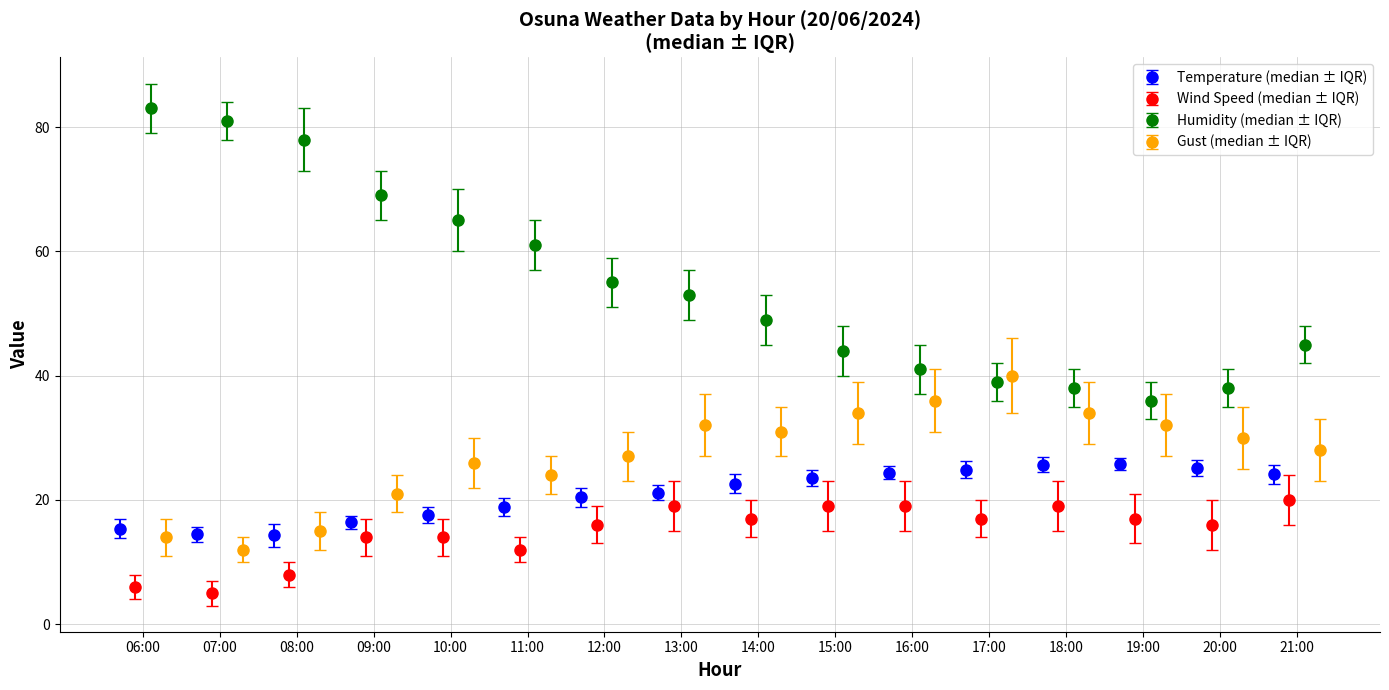

What is the value of the Temperature (median ± IQR) point at the 14th from the left?

25.8